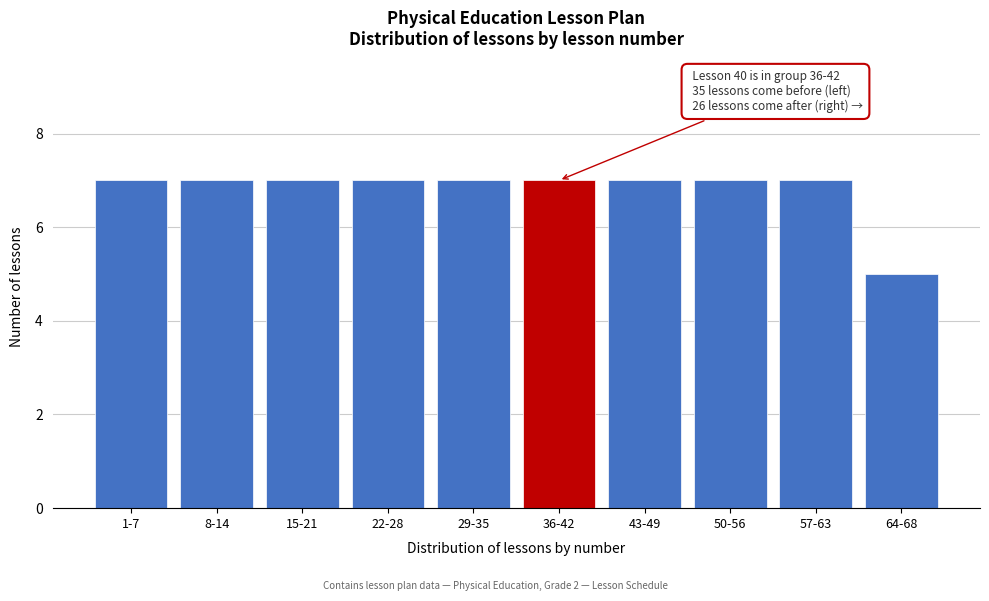

Reading left to right, transcribe all the data shown in this chart.

7	7	7	7	7	7	7	7	7	5